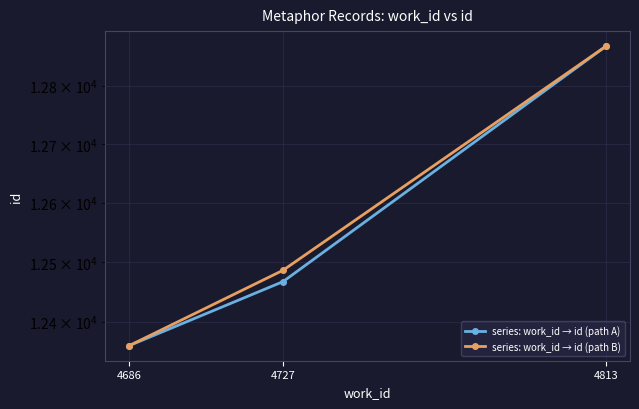

The series: work_id → id (path A) series shows 12868 at 4813. True or false?

True